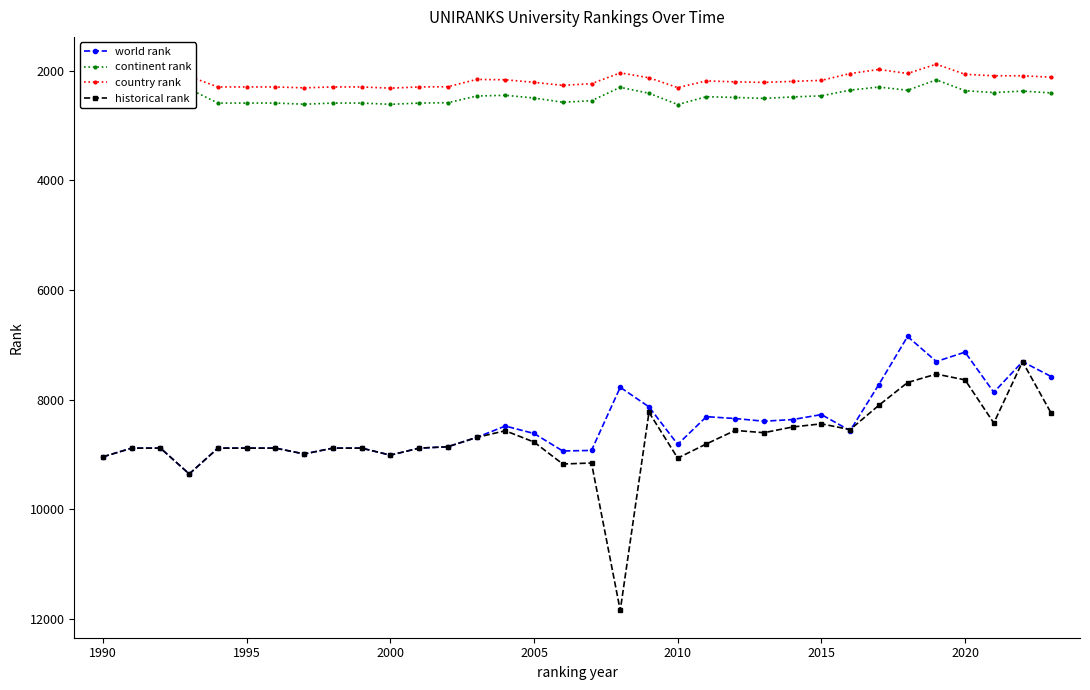

What is the minimum value for historical rank?

7308.0